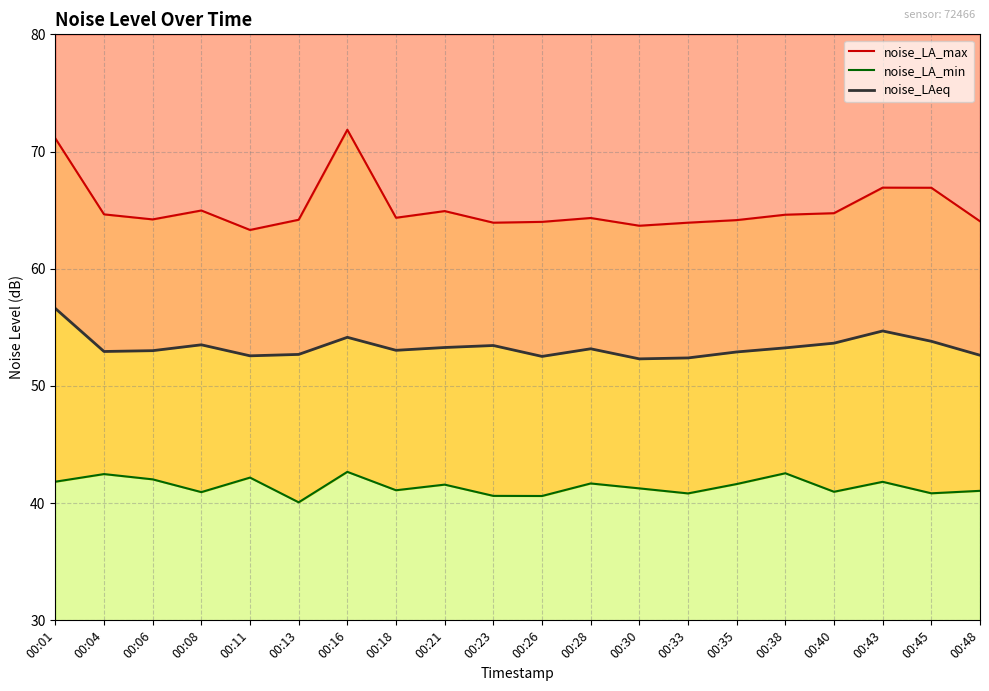

Count the number of data series in this chart.

3